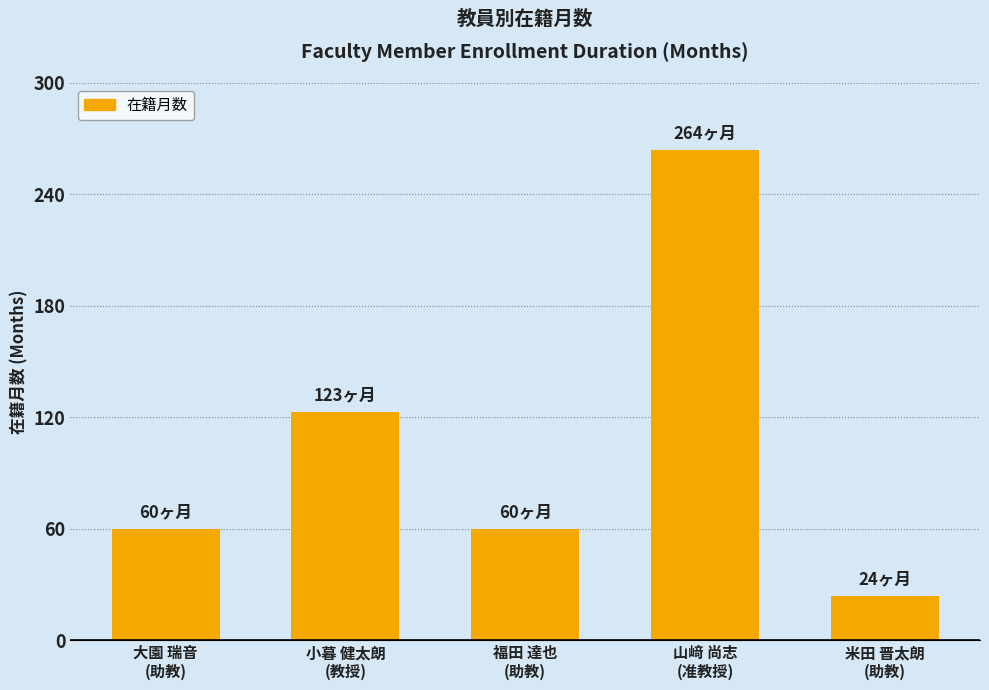

How many categories are shown in the chart?

5